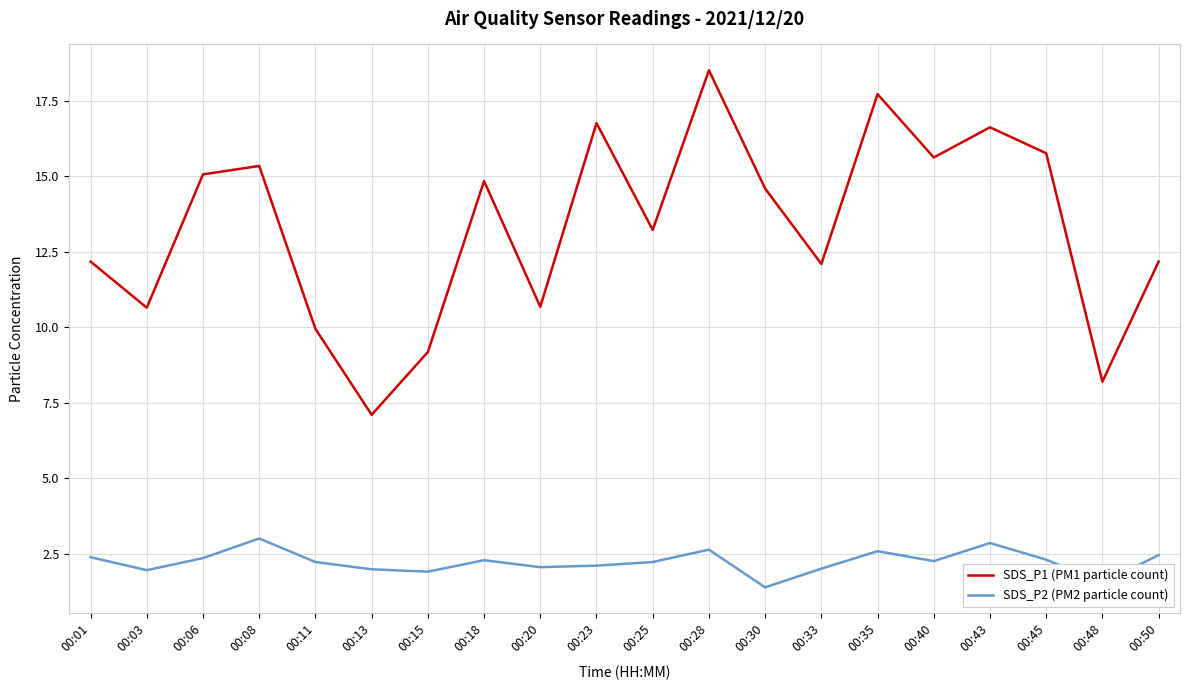

What is the smallest value displayed?

1.4